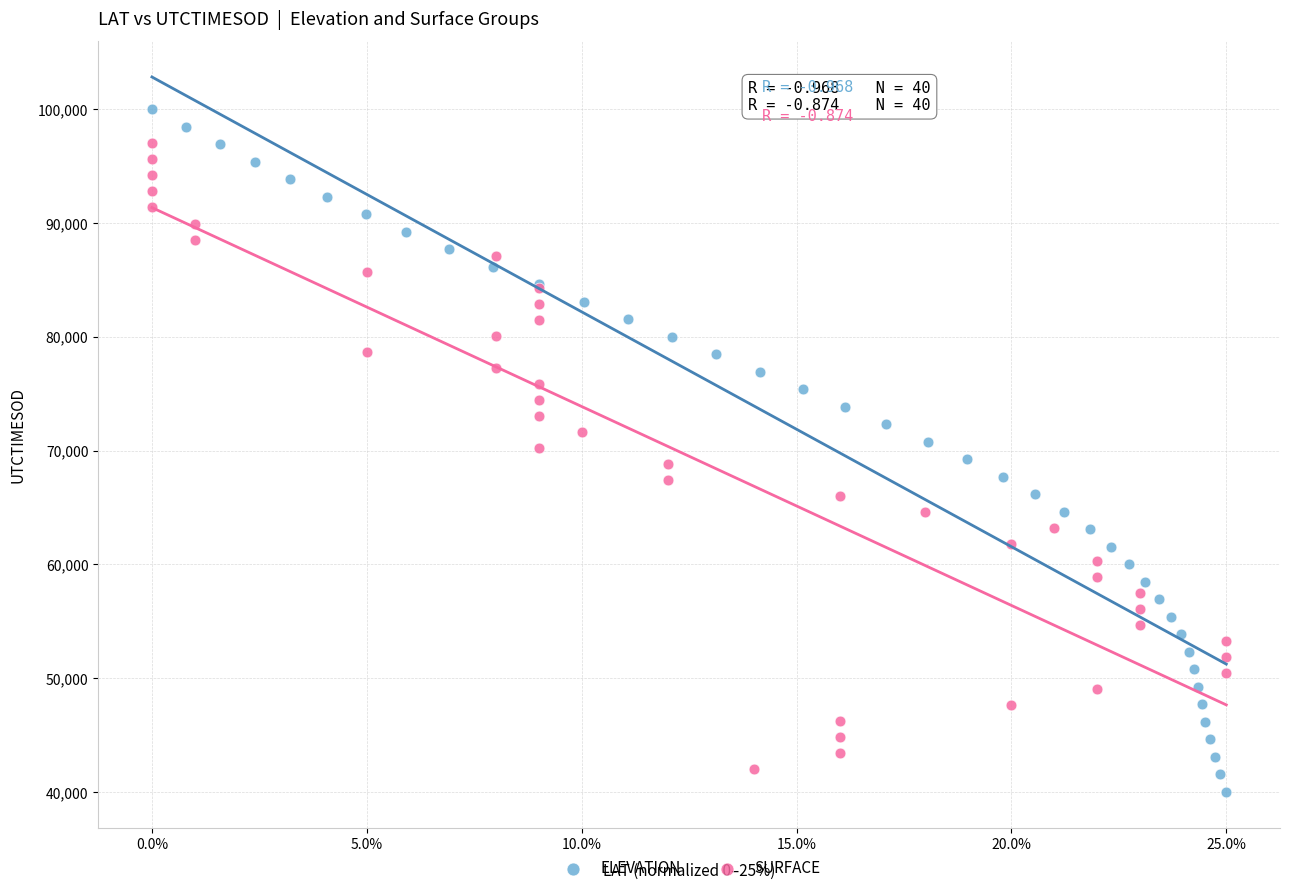

Which series has the largest Y range (max minus min)?

ELEVATION